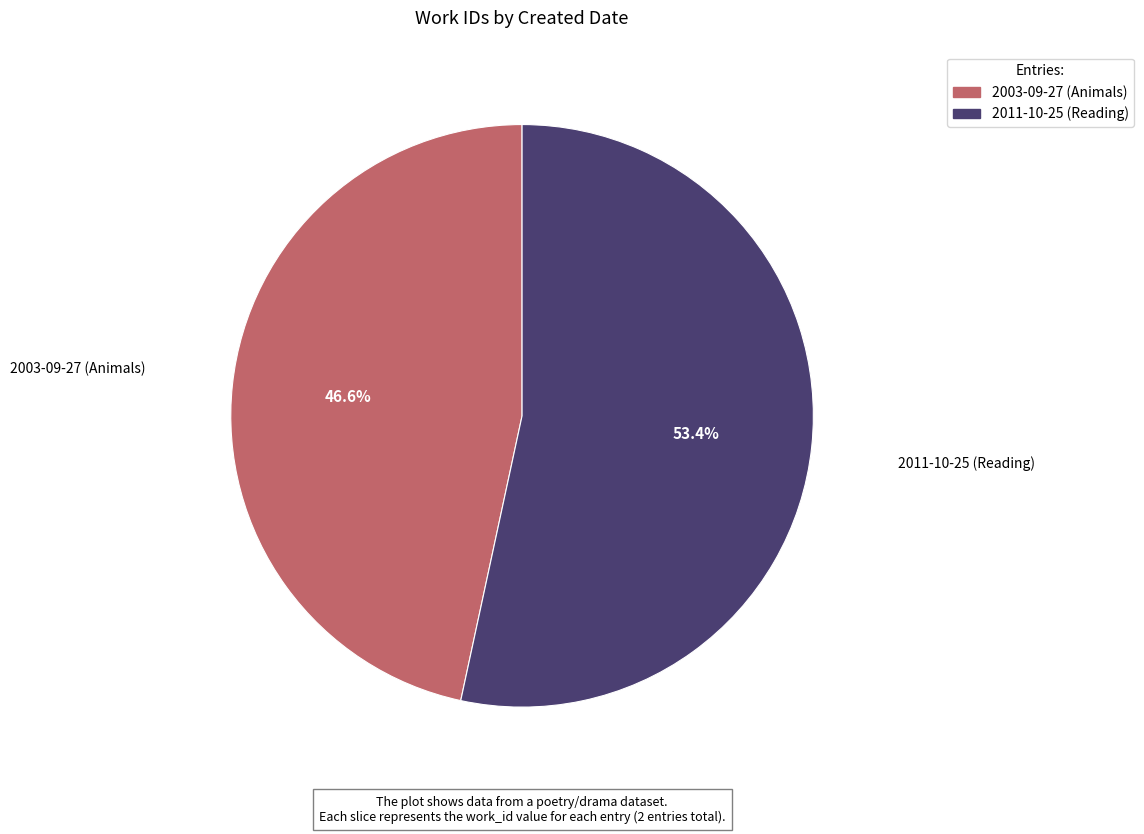

Approximately how many times larger is the value at 2003-09-27 (Animals) compared to 2011-10-25 (Reading)?

0.9